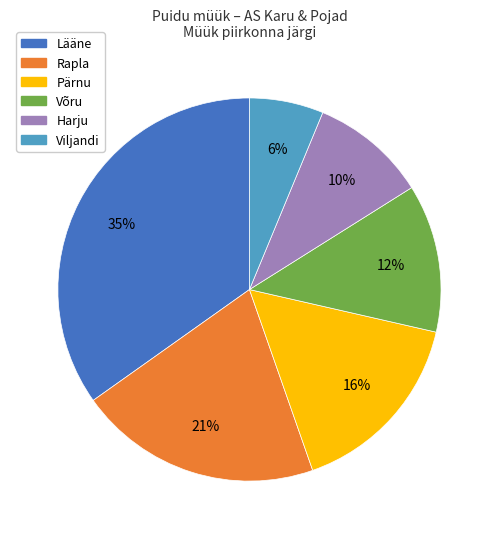

To the nearest percent, what portion does Harju represent?

10%